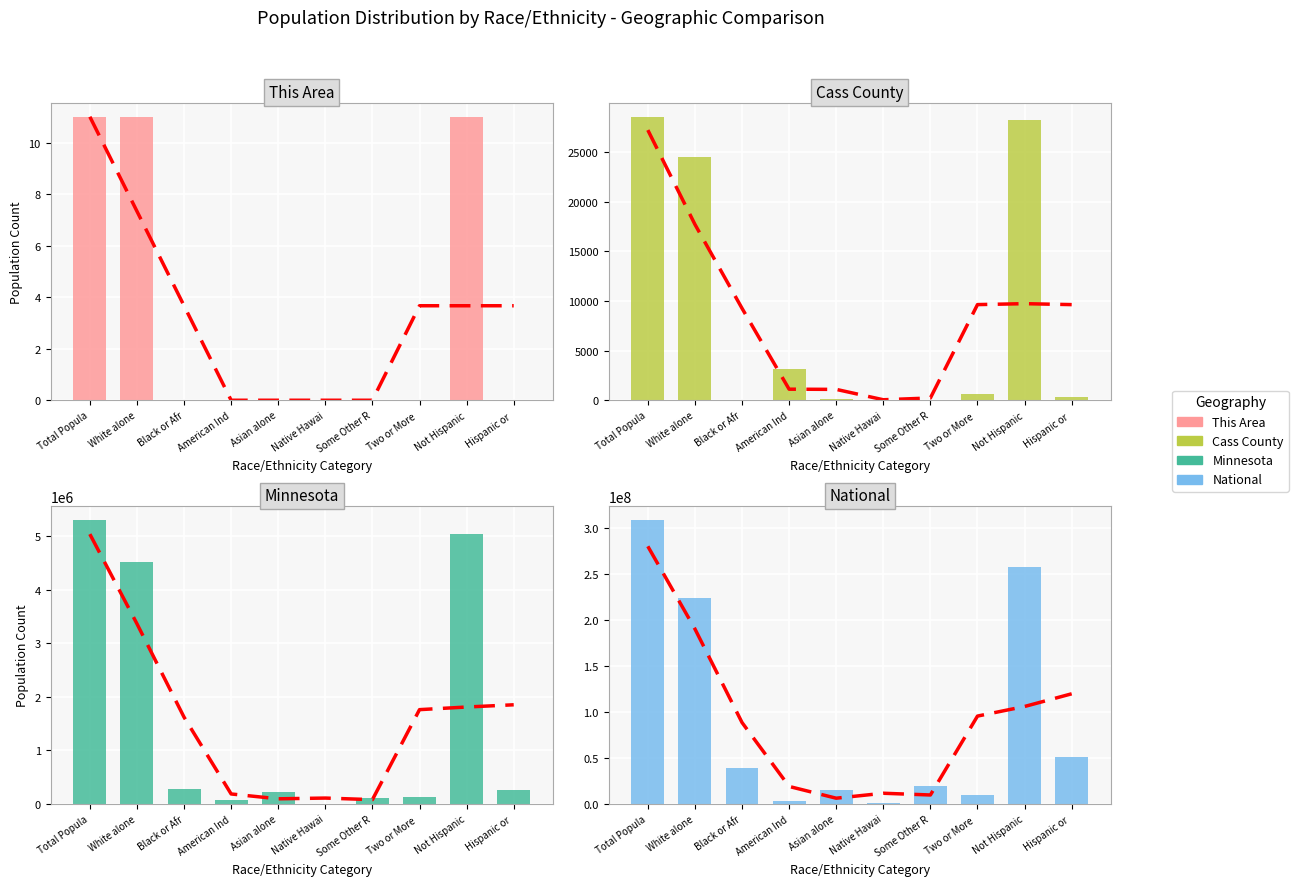

Count the number of categories in the chart.

10